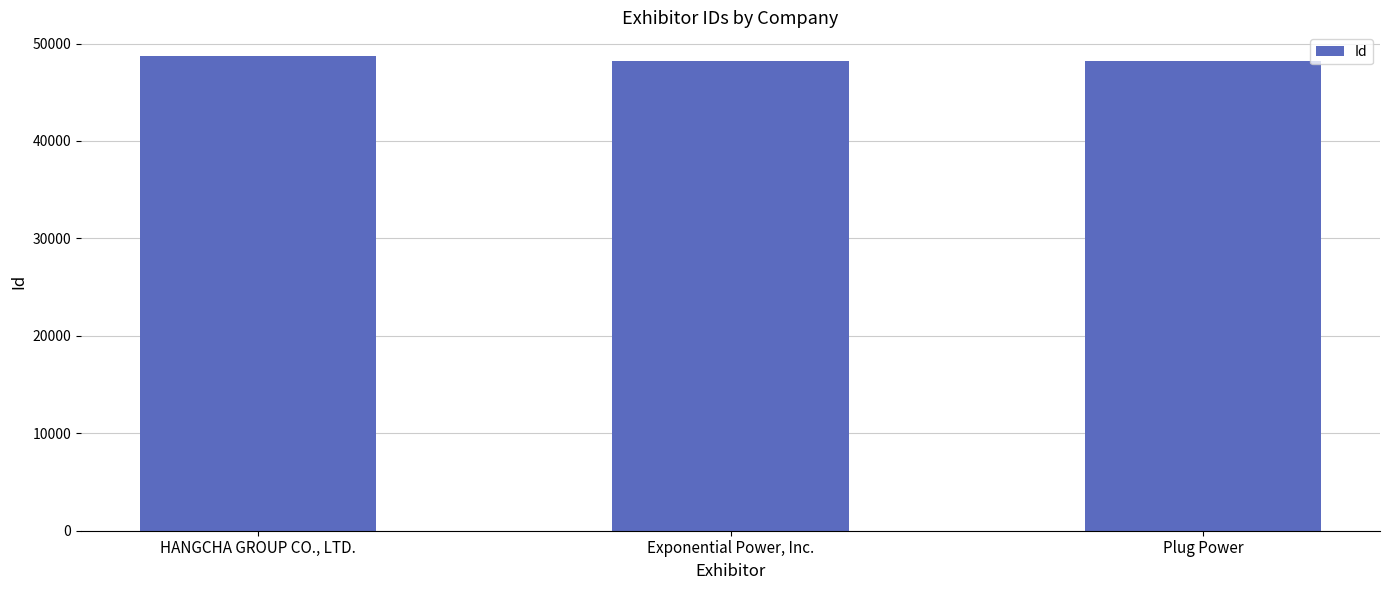

What value does the data have at Exponential Power, Inc., to the nearest 100?

48200